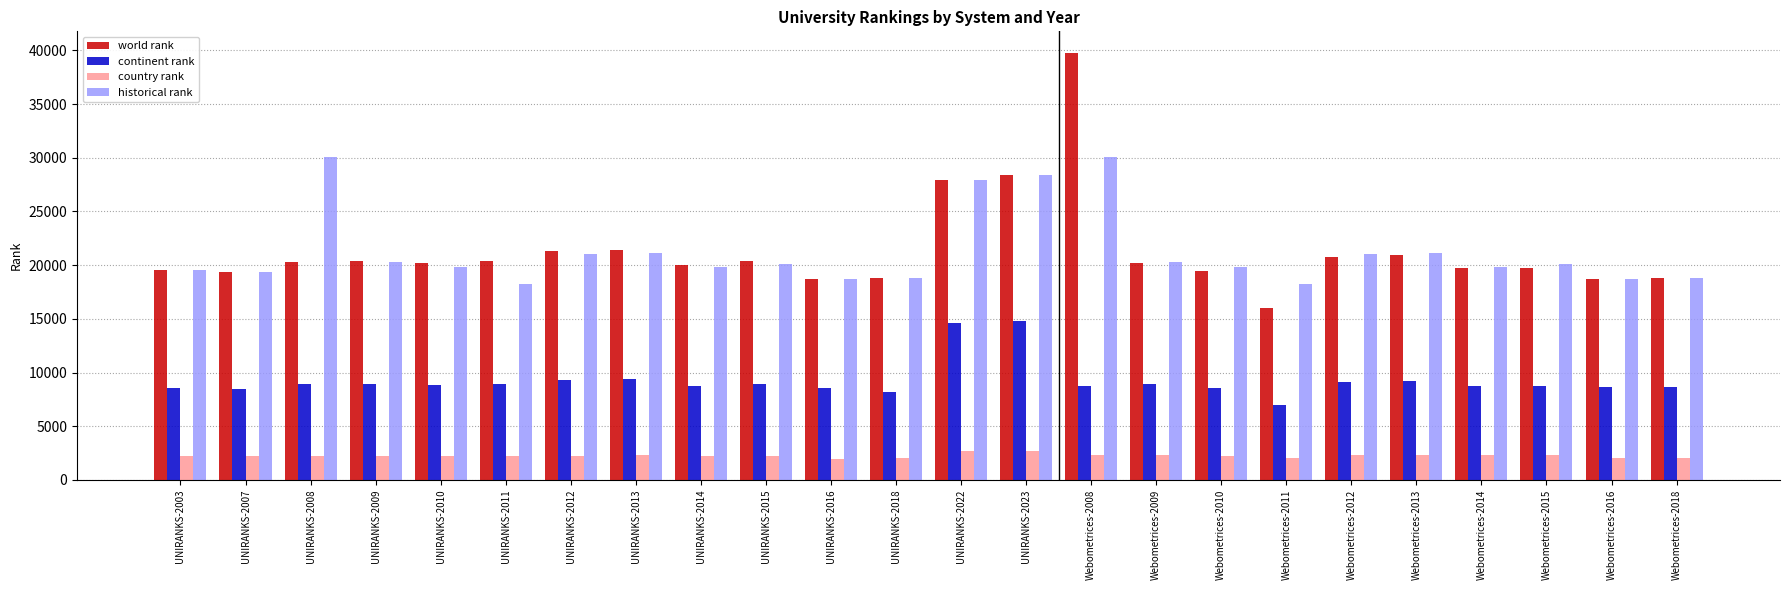

What is the label of the 23rd bar from the right?

UNIRANKS-2007